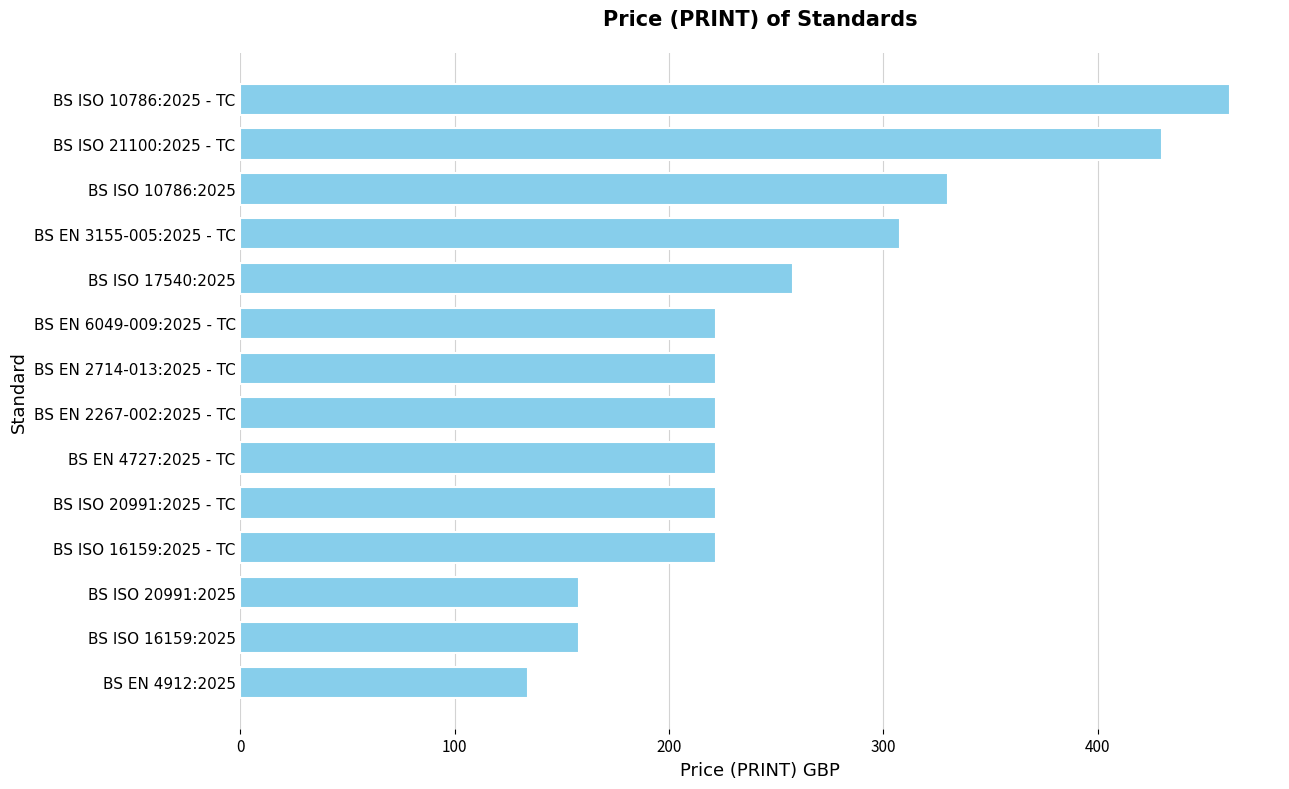

True or false: the data shows 524 at BS EN 3155-005:2025 - TC.

False